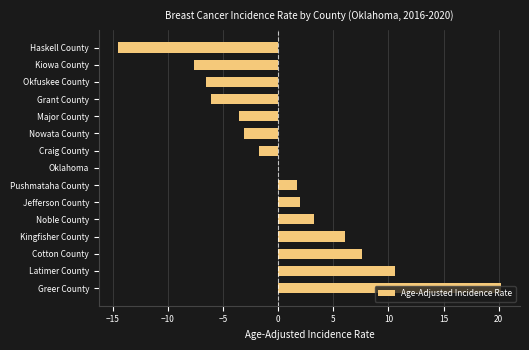

What is the change in value from Noble County to Pushmataha County?

-1.6